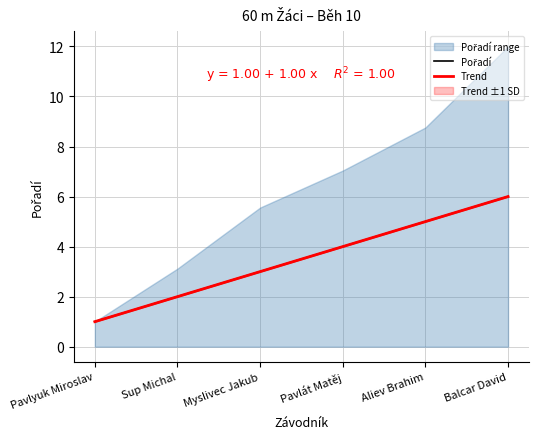

What is the minimum value shown in the chart?

1